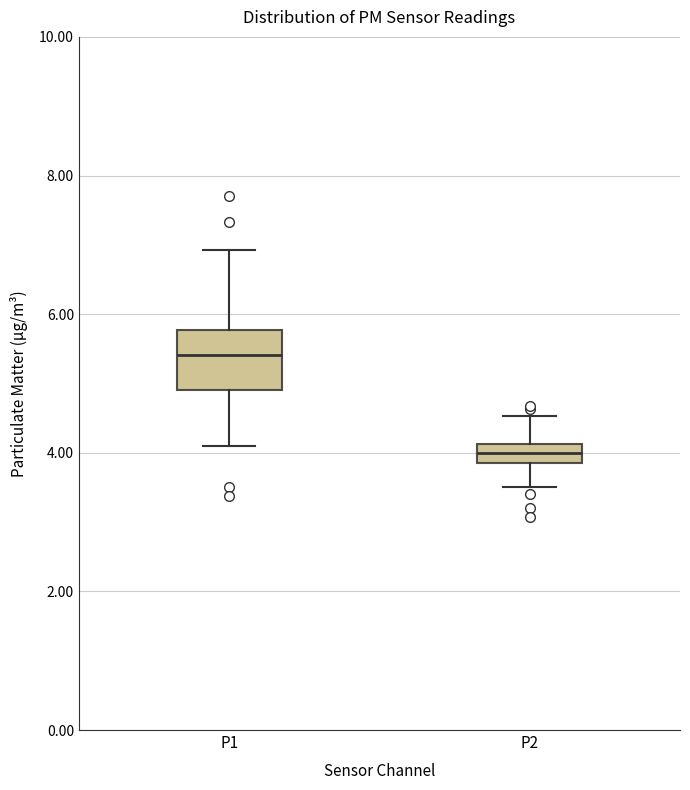

Which box is the tallest, from its lower edge to its upper edge?

P1